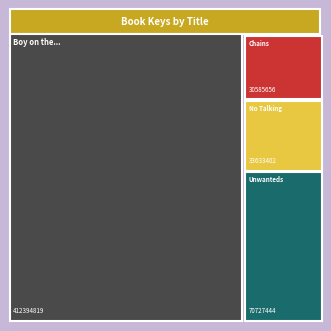

Are the bars grouped side by side (vs. stacked)?

No